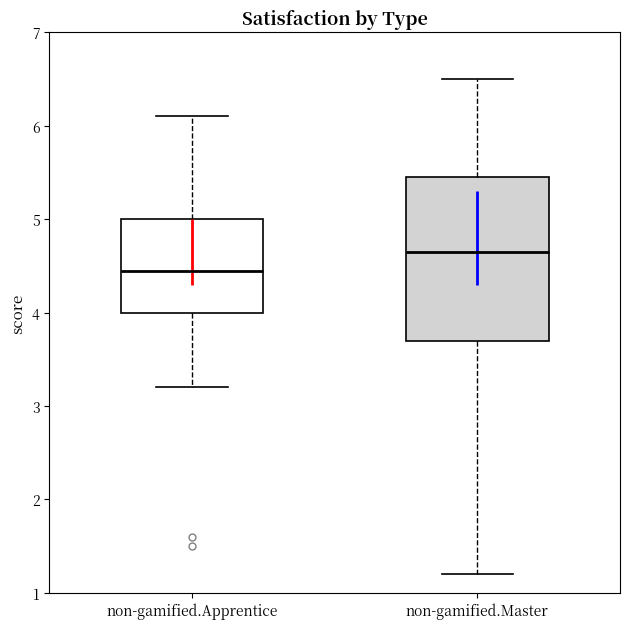

Reading left to right, transcribe this box plot: for each box, give where its median line is, the range the box spans, and where its two whiskers end, as read against the y-axis. The values are not printed on the chart, so give them approximately, as read against the axis.

non-gamified.Apprentice: median 4.5, box 4.0 to 5.0, whiskers 3.2 to 6.1
non-gamified.Master: median 4.7, box 3.7 to 5.5, whiskers 1.2 to 6.5